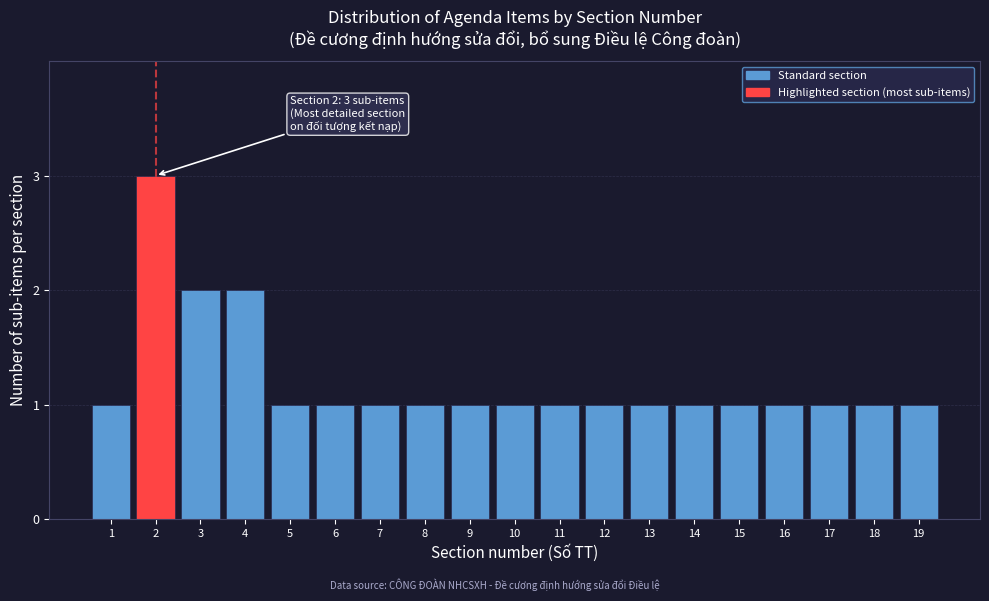

Reading right to left, extract all data points from this chart.

19=1	18=1	17=1	16=1	15=1	14=1	13=1	12=1	11=1	10=1	9=1	8=1	7=1	6=1	5=1	4=2	3=2	2=3	1=1